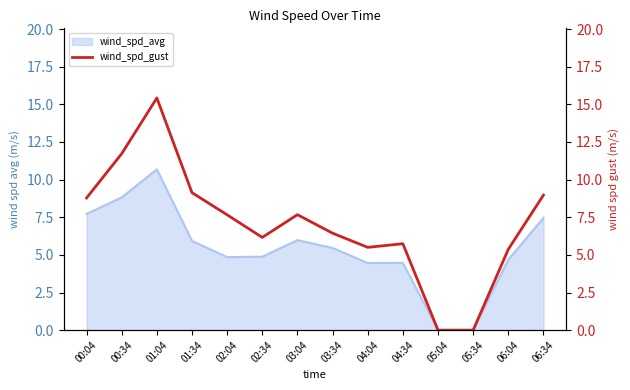

Approximately how many times larger is the value at 01:04 compared to 01:34?

1.7